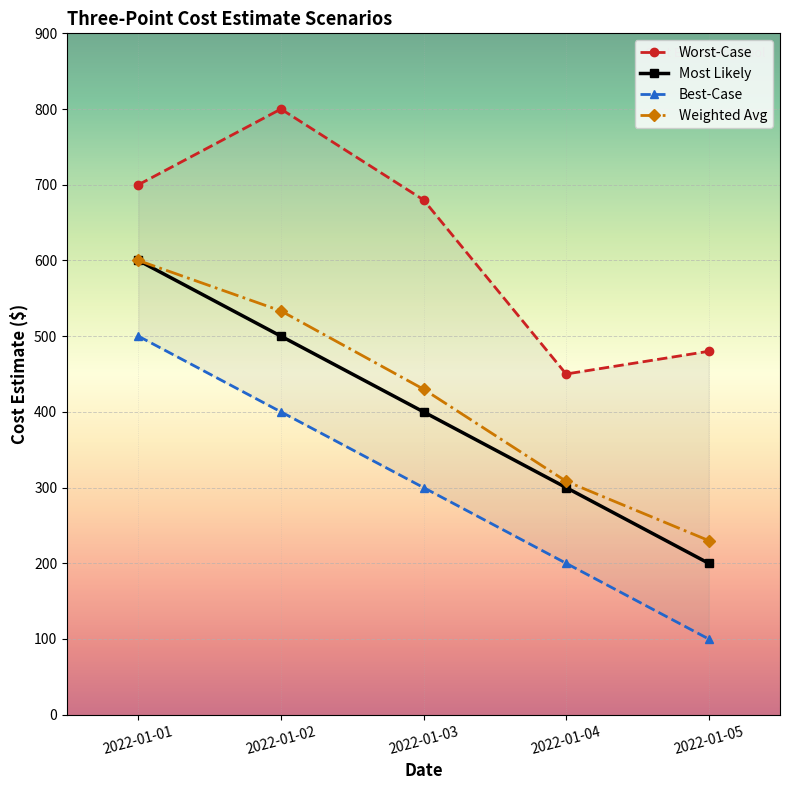

Which series has the largest range (max minus min)?

Most Likely